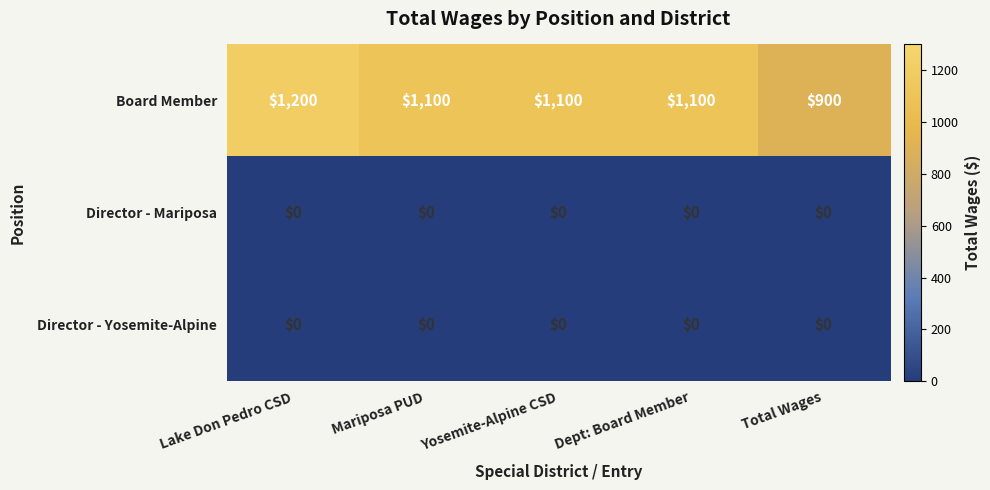

Where does the Board Member series first go above 1100?

Lake Don Pedro CSD